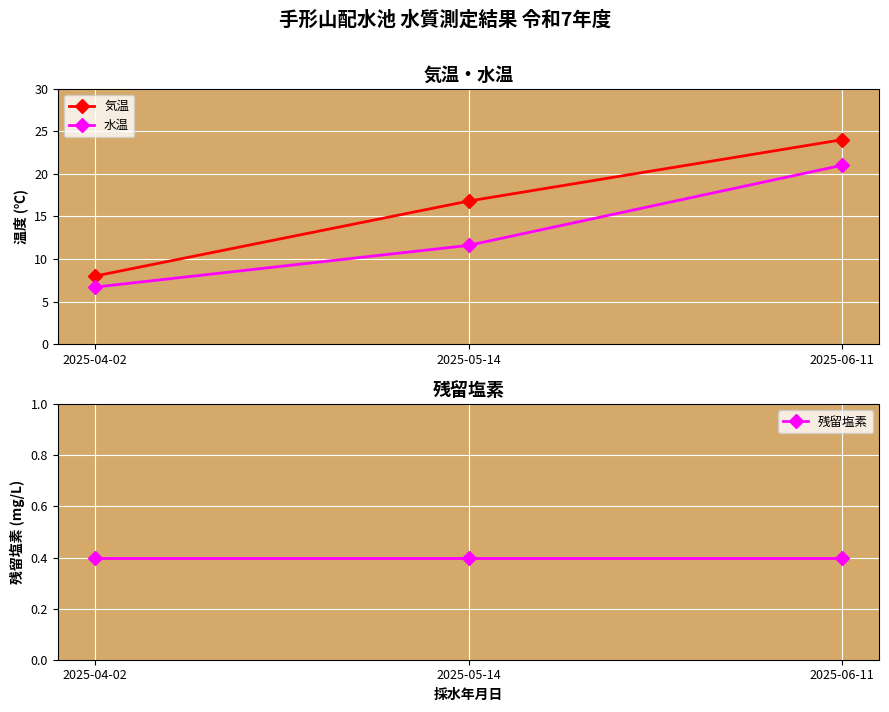

What is the label of the 3rd point from the right?

2025-04-02